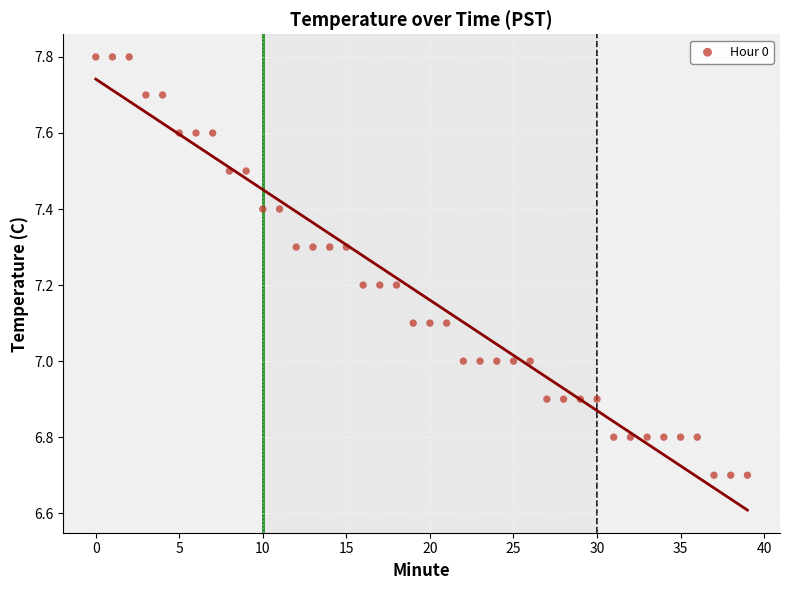

What is the range of Y values (max minus min)?

1.1